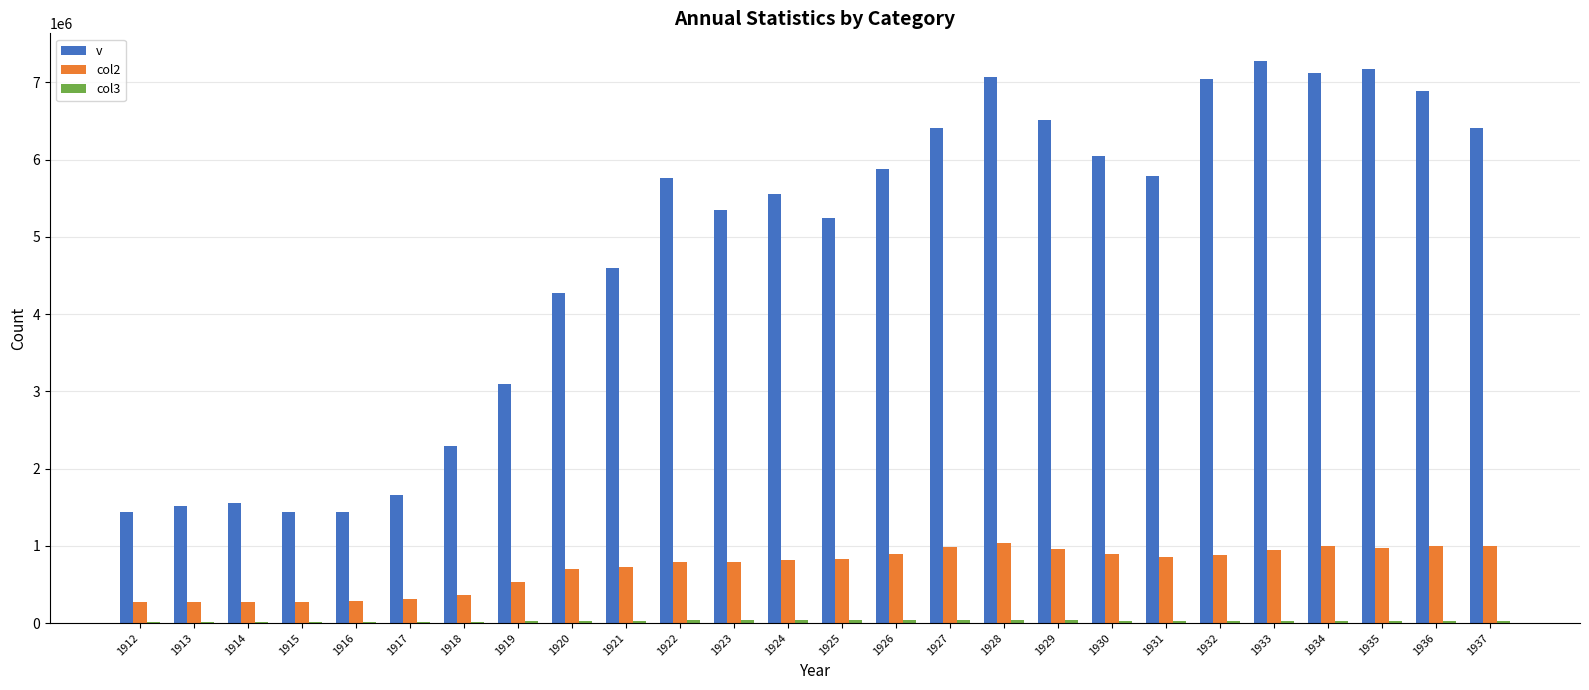

Between 1914 and 1920, which series saw the biggest shift?

v